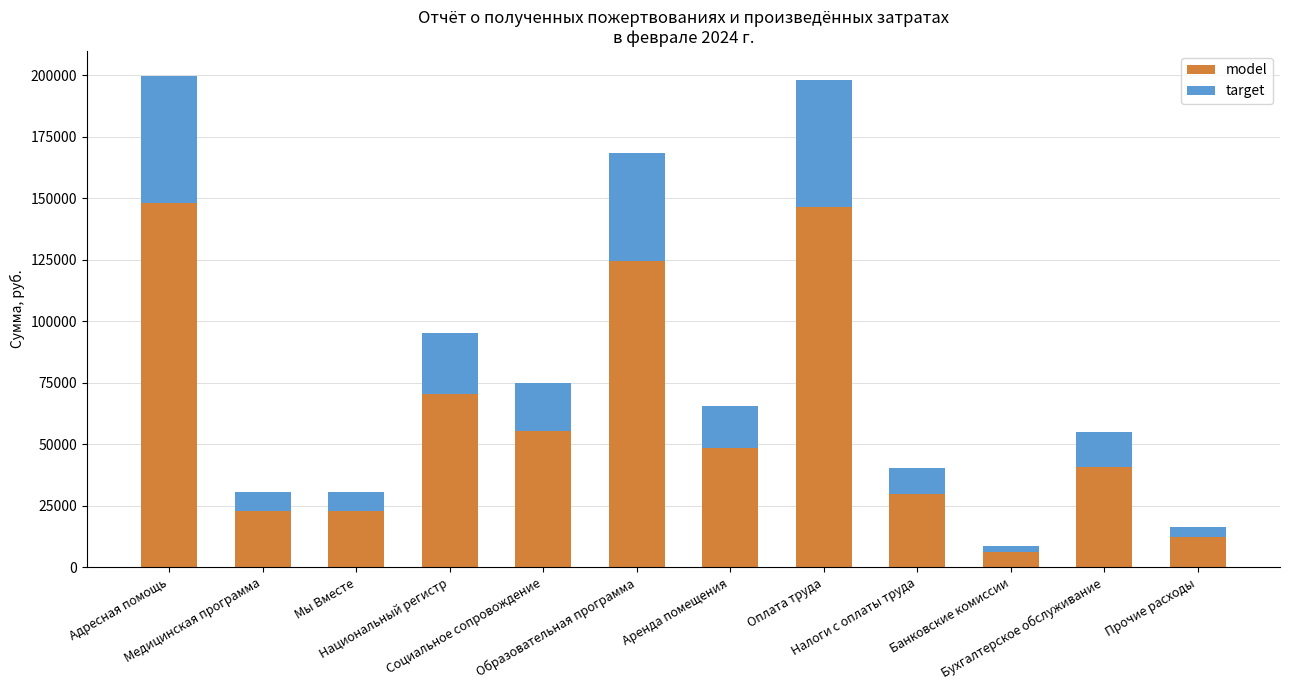

What is the maximum value for model?

147903.4